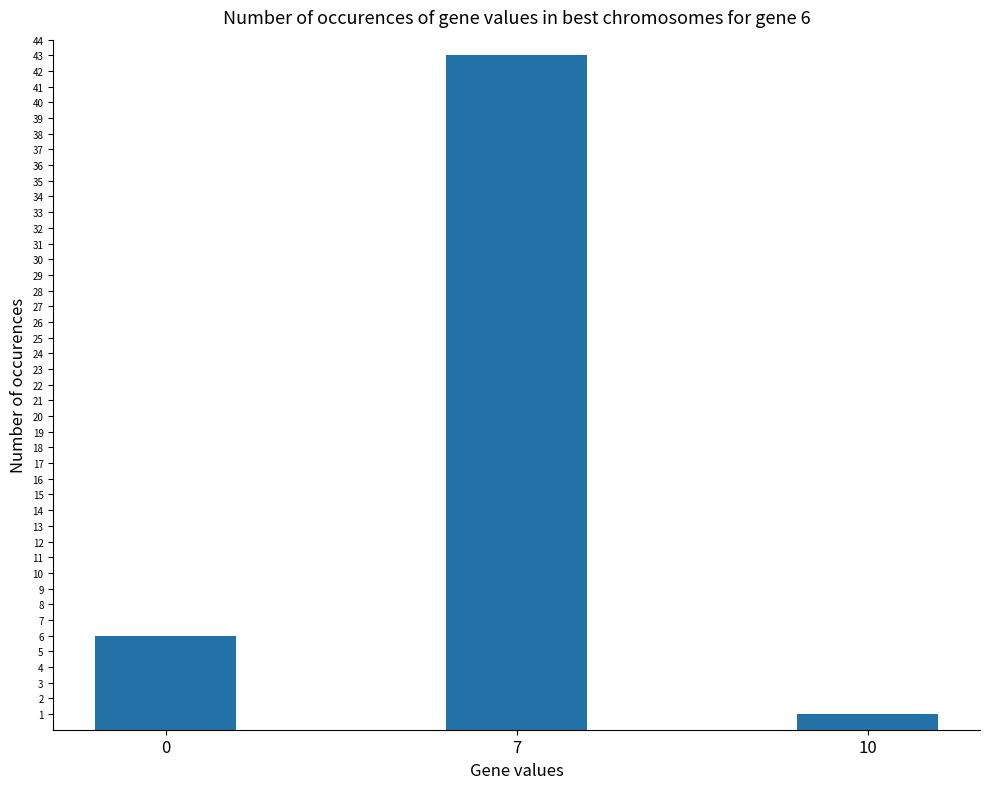

Count the values in the range 1 to 43.

3